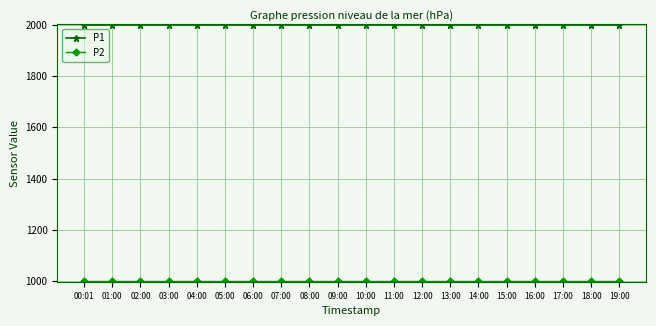

Which series has the largest total across all categories?

P1